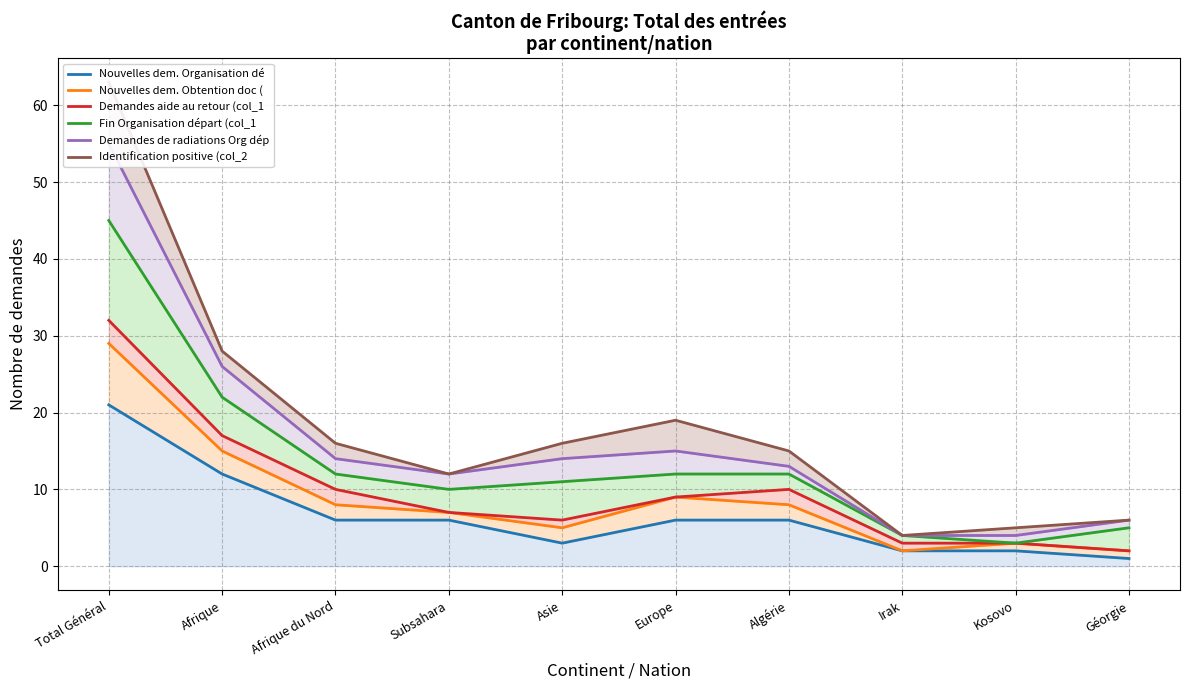

At how many categories does at least one series exceed 35?

1